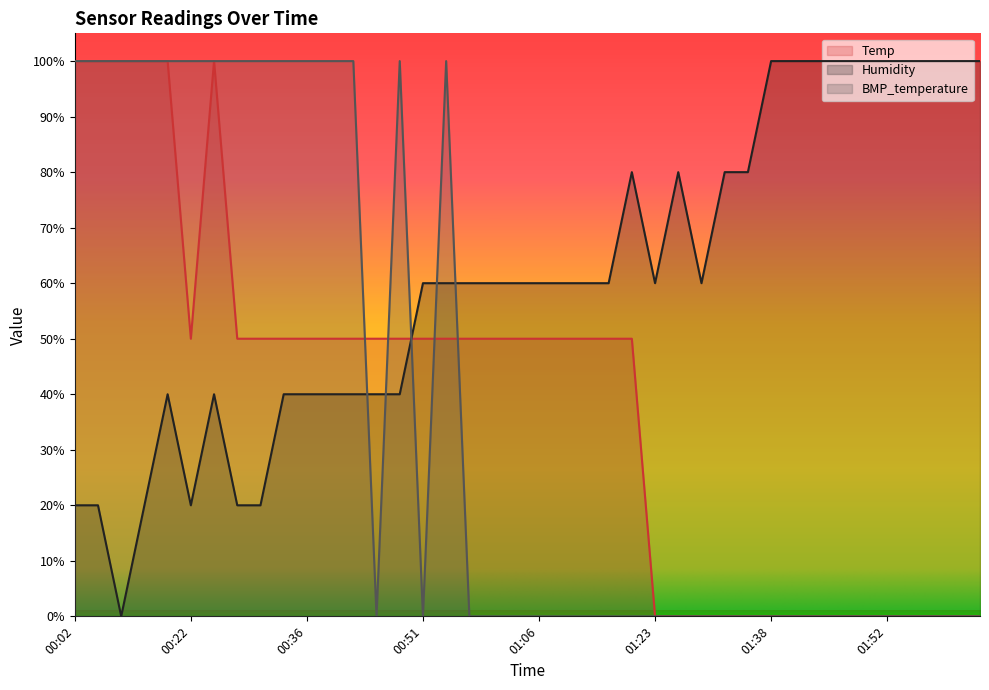

At 01:55, list the series in order from smallest to largest.

Temp, BMP_temperature, Humidity